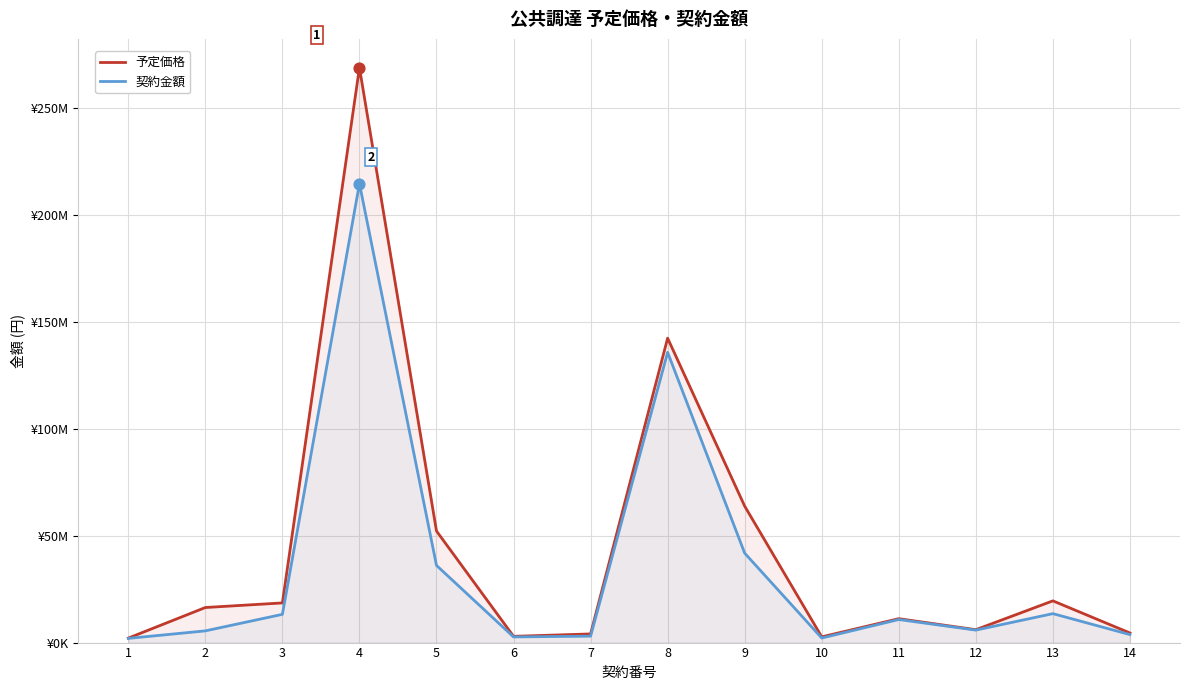

Which series reaches the minimum Y coordinate?

契約金額